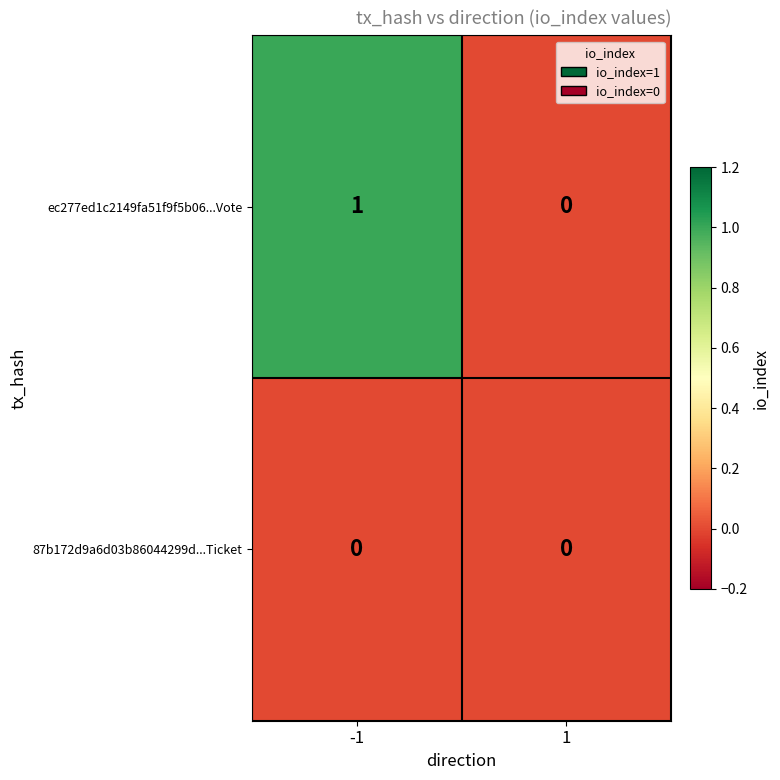

Which series has the widest spread of values?

ec277ed1c2149fa51f9f5b06...Vote